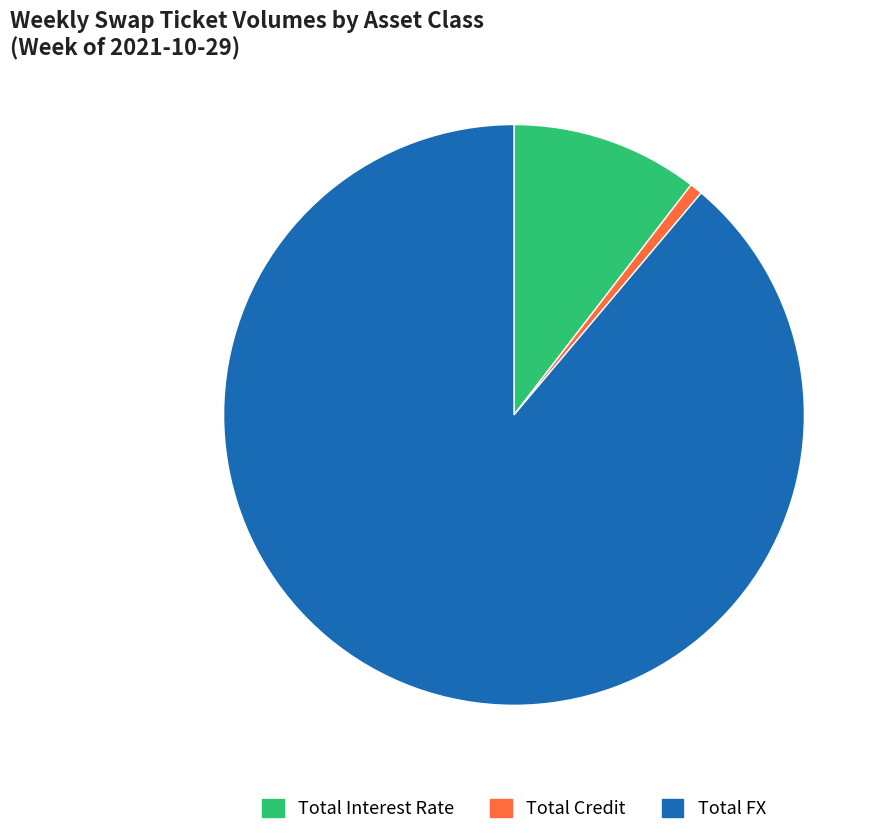

The Total FX slice represents 97% of the pie. True or false?

False